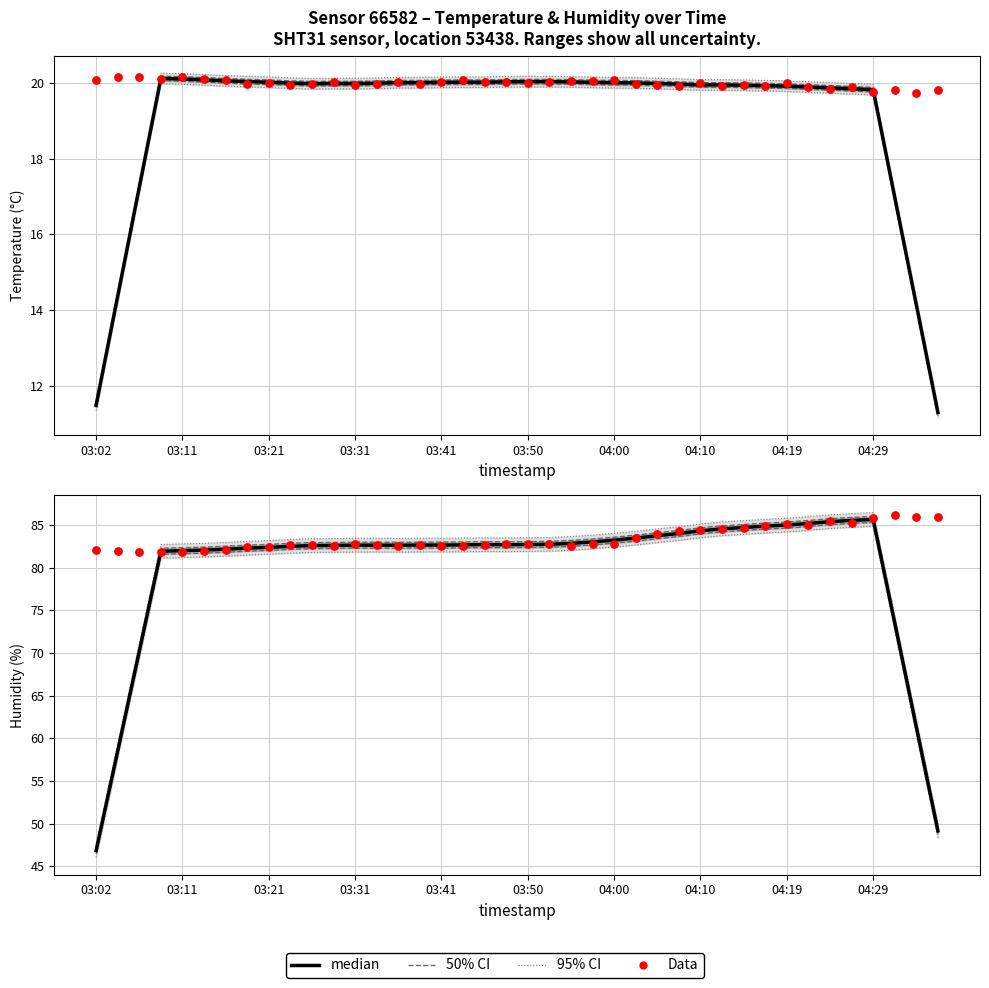

What is the total value across all series at 03:41?

329.5